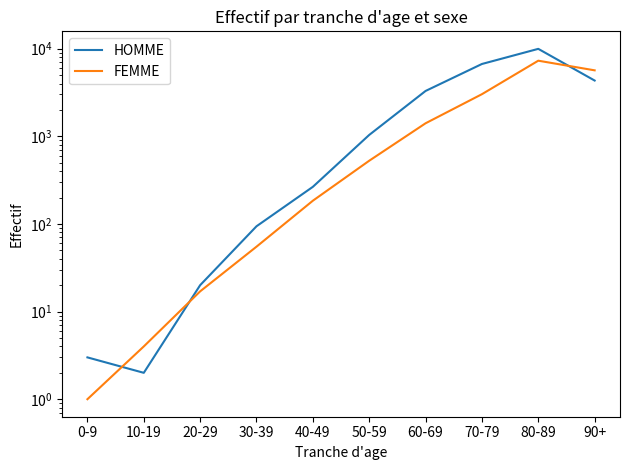

Is this an area chart (filled region under the line)?

No